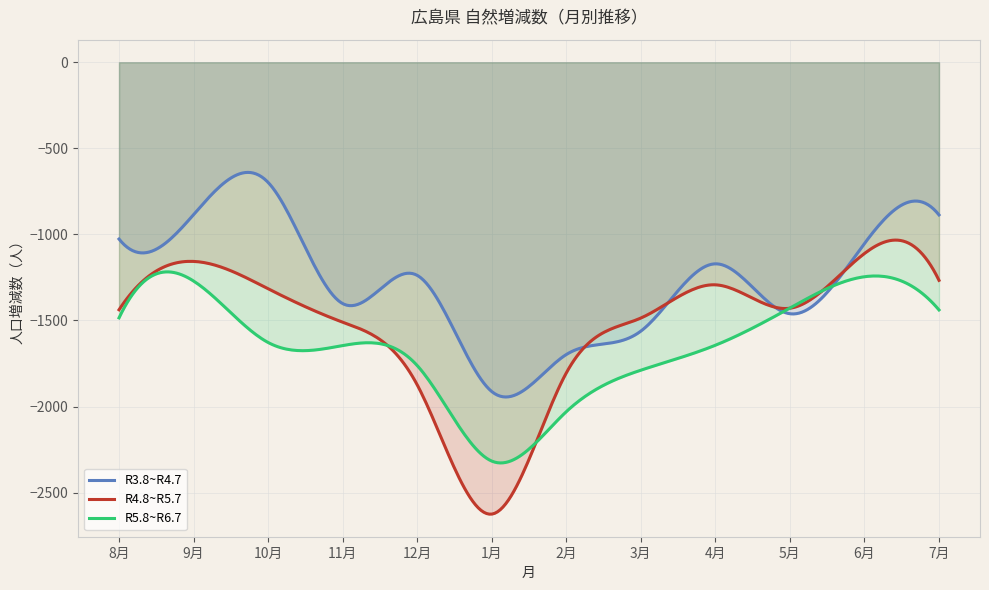

What is the label of the 7th point from the left?

2月